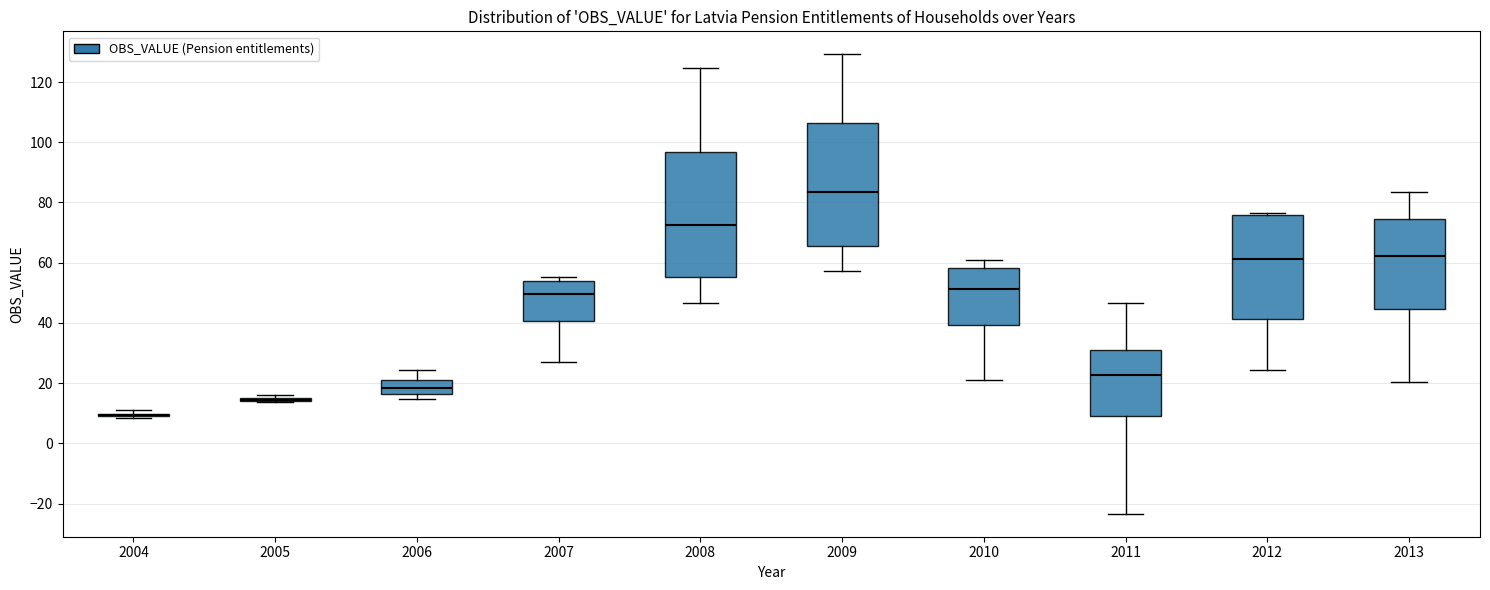

Reading left to right, transcribe this box plot: for each box, give where its median line is, the range the box spans, and where its two whiskers end, as read against the y-axis. The values are not printed on the chart, so give them approximately, as read against the axis.

2004: box collapsed to a line at 10, whiskers 8 to 10
2005: box collapsed to a line at 14, whiskers 14 to 16
2006: median 18, box 16 to 20, whiskers 14 to 24
2007: median 50, box 40 to 54, whiskers 26 to 56
2008: median 72, box 56 to 96, whiskers 46 to 124
2009: median 84, box 66 to 106, whiskers 58 to 130
2010: median 52, box 40 to 58, whiskers 22 to 62
2011: median 22, box 10 to 30, whiskers -24 to 46
2012: median 62, box 42 to 76, whiskers 24 to 76 (just above the box's upper edge)
2013: median 62, box 44 to 74, whiskers 20 to 84